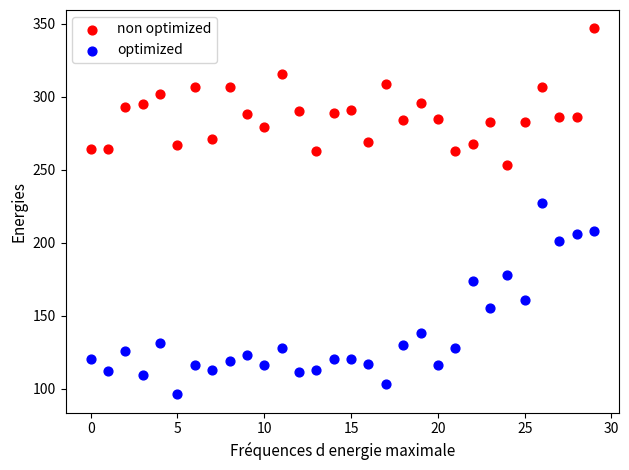

Which series contains the highest Y value?

non optimized